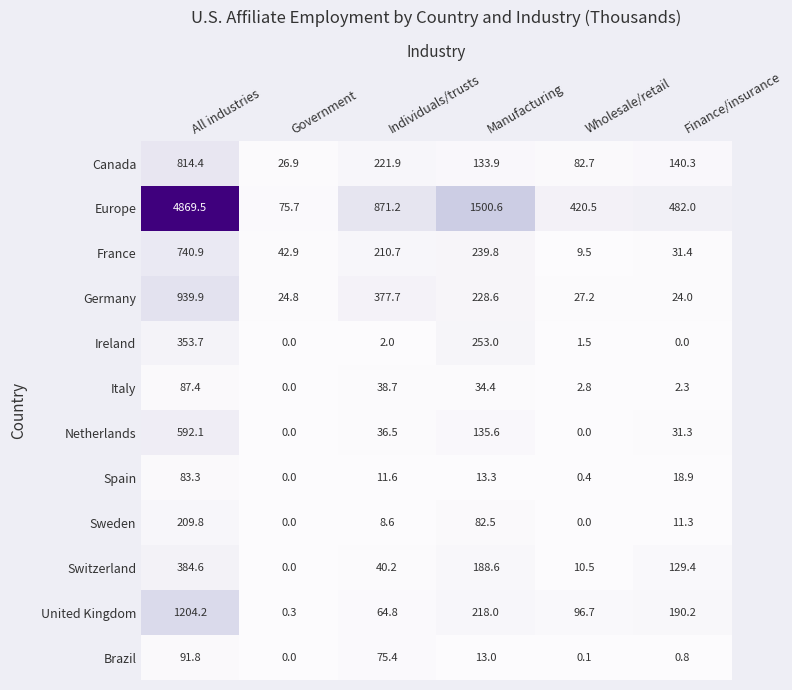

What is the average value of the Canada series?

236.7